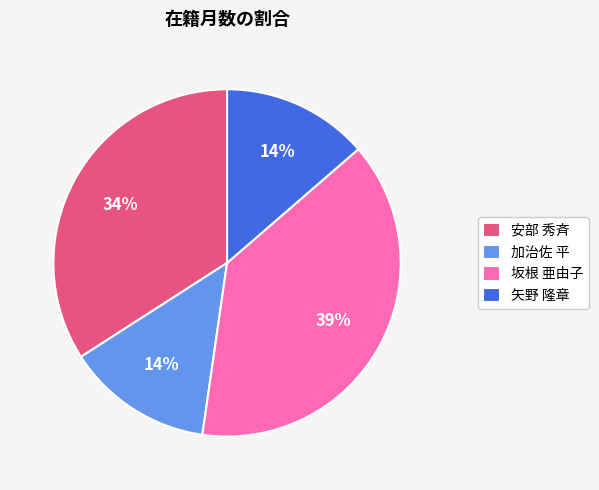

Which category has the biggest portion of the pie?

坂根 亜由子